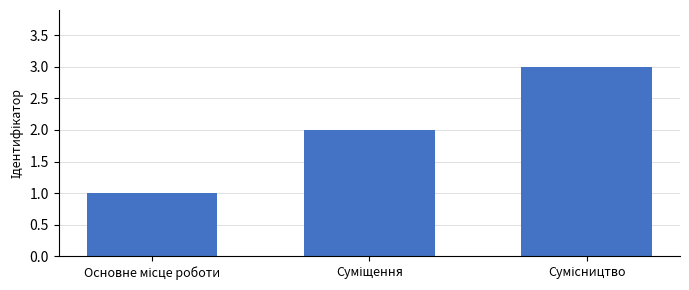

What is the average value?

2